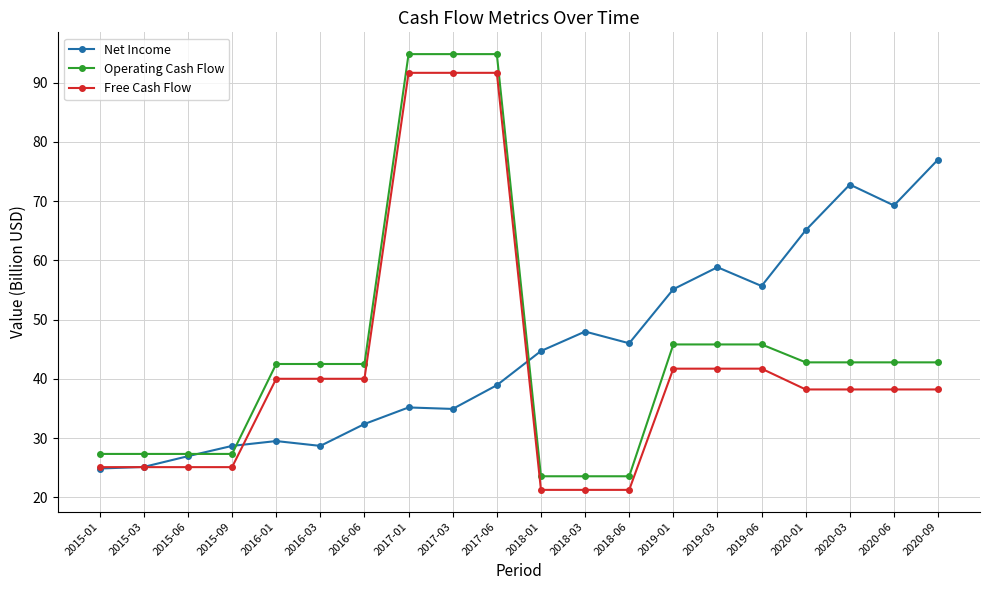

At which label does Net Income reach its peak?

2020-09